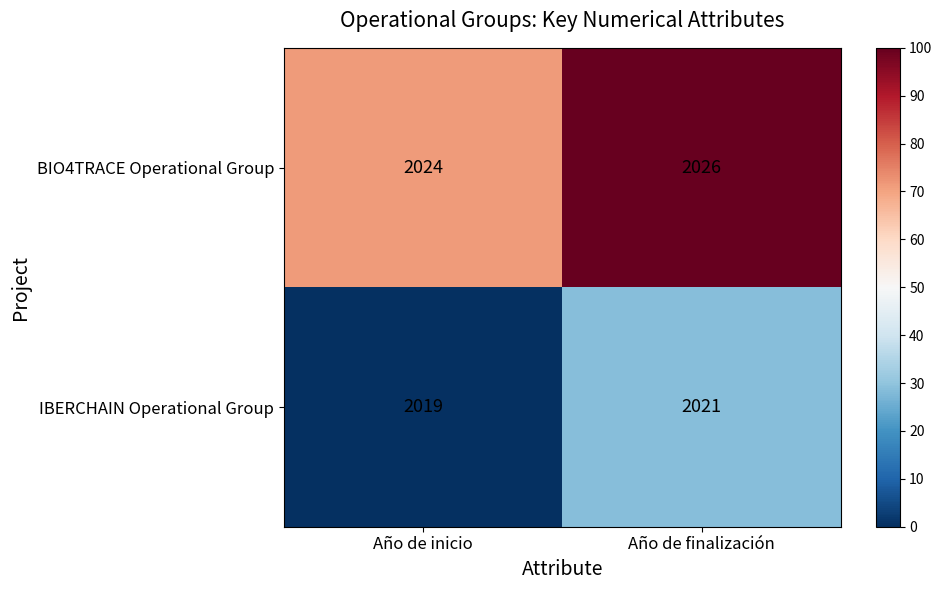

What value does the IBERCHAIN Operational Group series have at Año de finalización?

2021